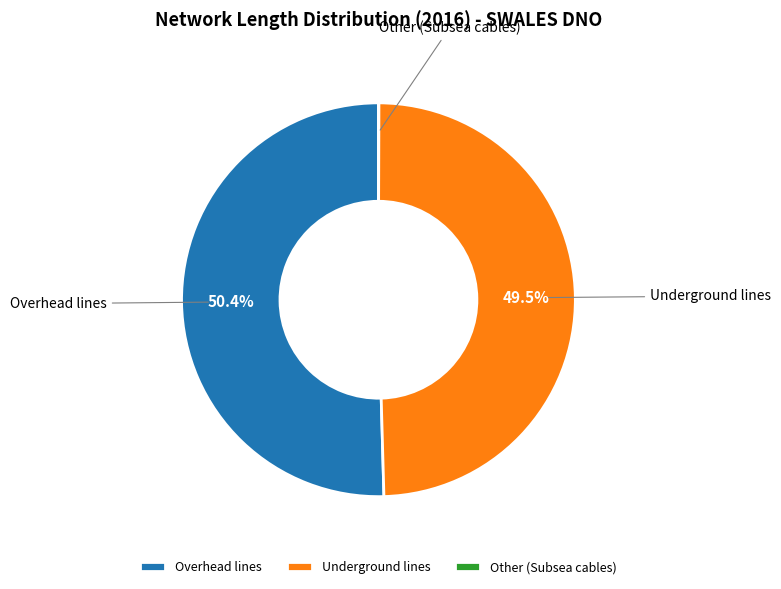

Combined, do Overhead lines and Underground lines account for over 50%?

Yes